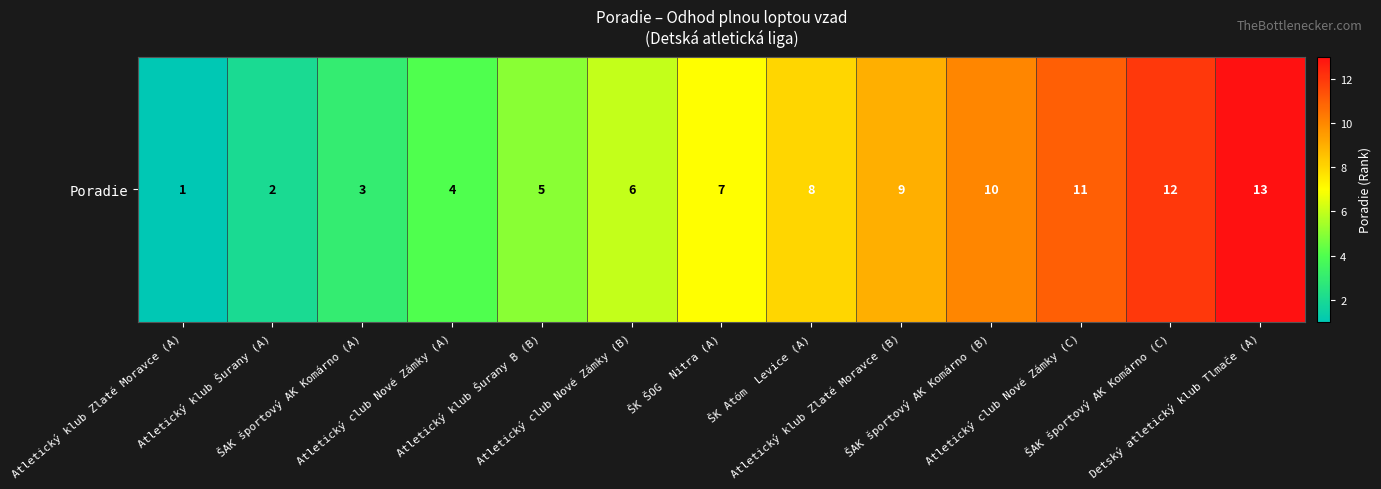

Which category has the lowest value across all series?

Atletický klub Zlaté Moravce (A)